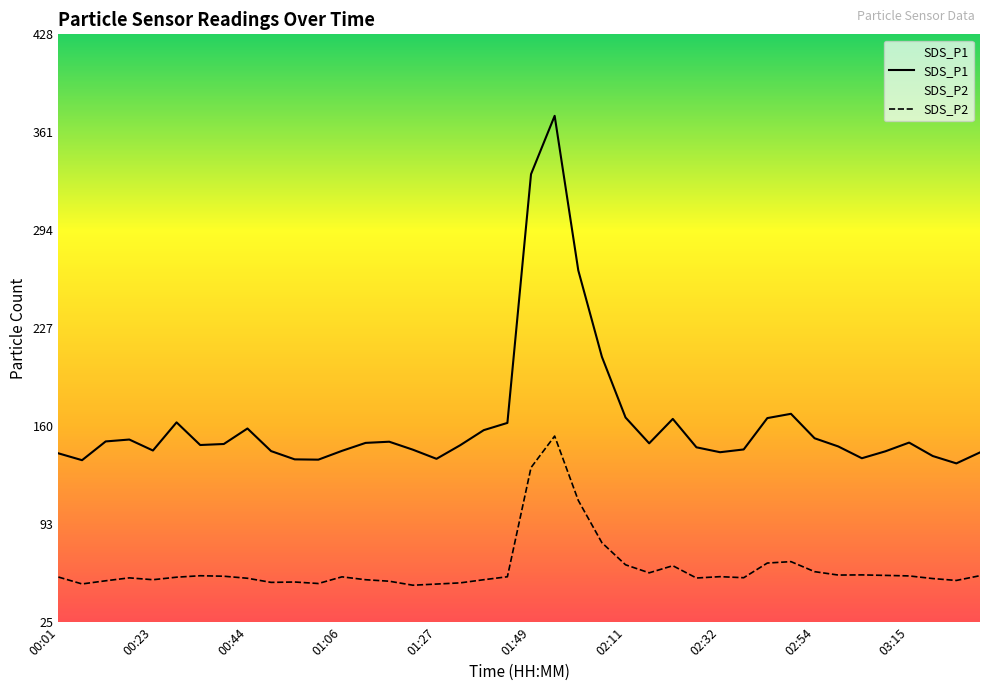

Reading left to right, what are all the values shown in this chart?

SDS_P1: 141.2	136.5	149.3	150.6	143.1	162.4	146.9	147.6	158.2	142.7	137.0	136.8	142.9	148.3	149.1	143.7	137.4	146.7	157.1	162.0	332.6	372.6	266.6	207.3	165.7	148.0	164.8	145.3	141.9	143.8	165.3	168.3	151.5	145.9	137.8	142.6	148.5	139.3	134.3	141.8
SDS_P2: 56.3	51.6	53.8	55.8	54.5	56.2	57.2	56.9	55.5	52.7	52.9	51.9	56.5	54.5	53.5	50.7	51.5	52.3	54.5	56.5	131.4	153.0	108.9	79.9	64.7	59.2	64.1	55.7	56.6	55.9	65.9	66.9	60.0	57.7	57.8	57.5	57.1	55.3	54.0	57.3